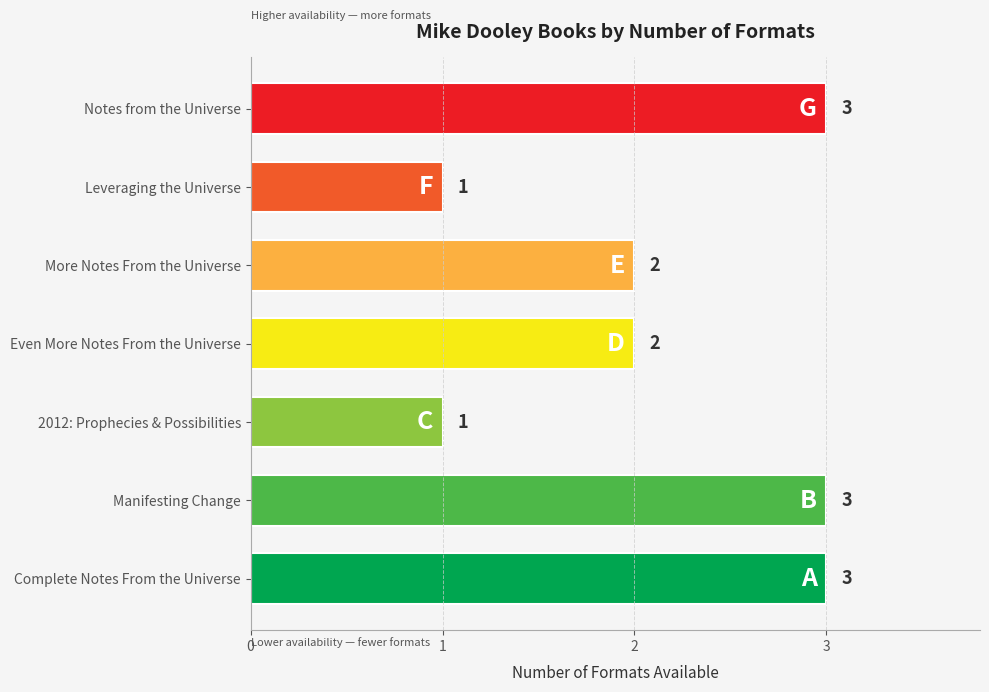

What is the difference between the maximum and minimum values?

2